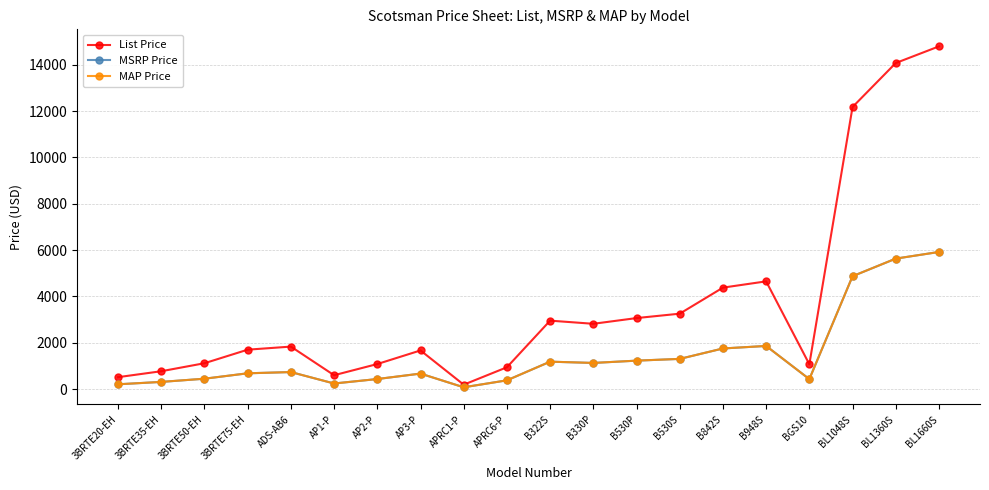

What is the label of the 6th point from the right?

B842S